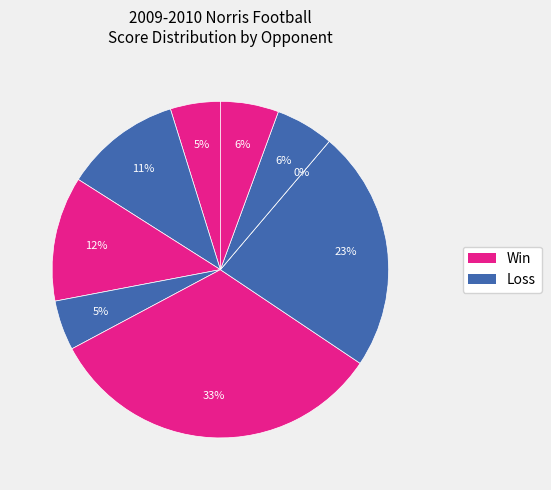

Does @ Beatrice represent more than half of the total?

No